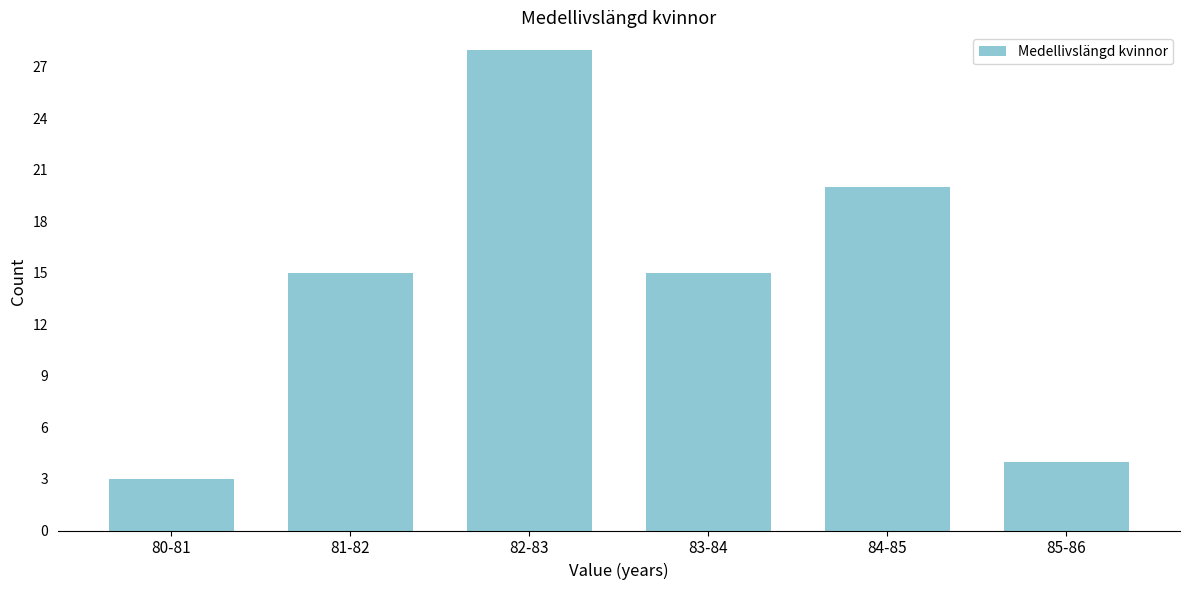

Reading right to left, transcribe all the data shown in this chart.

4	20	15	28	15	3